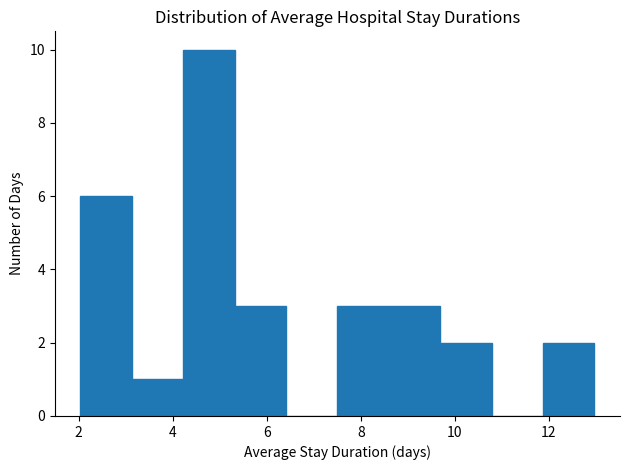

What is the height of the bar covering 11.8 to 13.0 on the x-axis? Neither the bar edges nor the heights are printed on the chart, so give them approximately, as read against the axes.

2